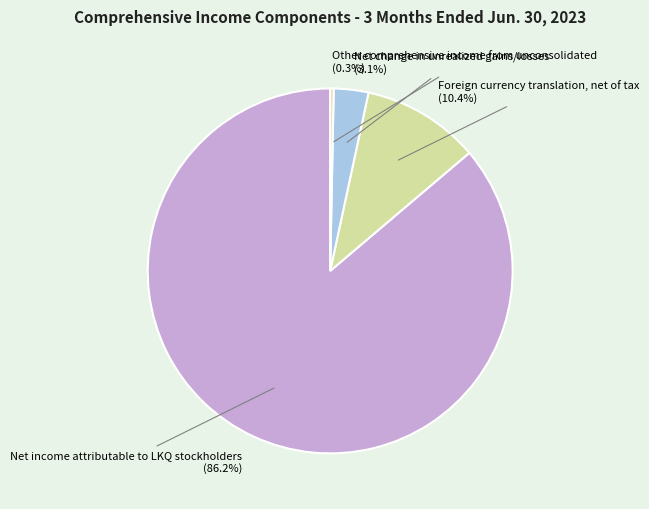

To the nearest percent, what is the average slice percentage?

25%